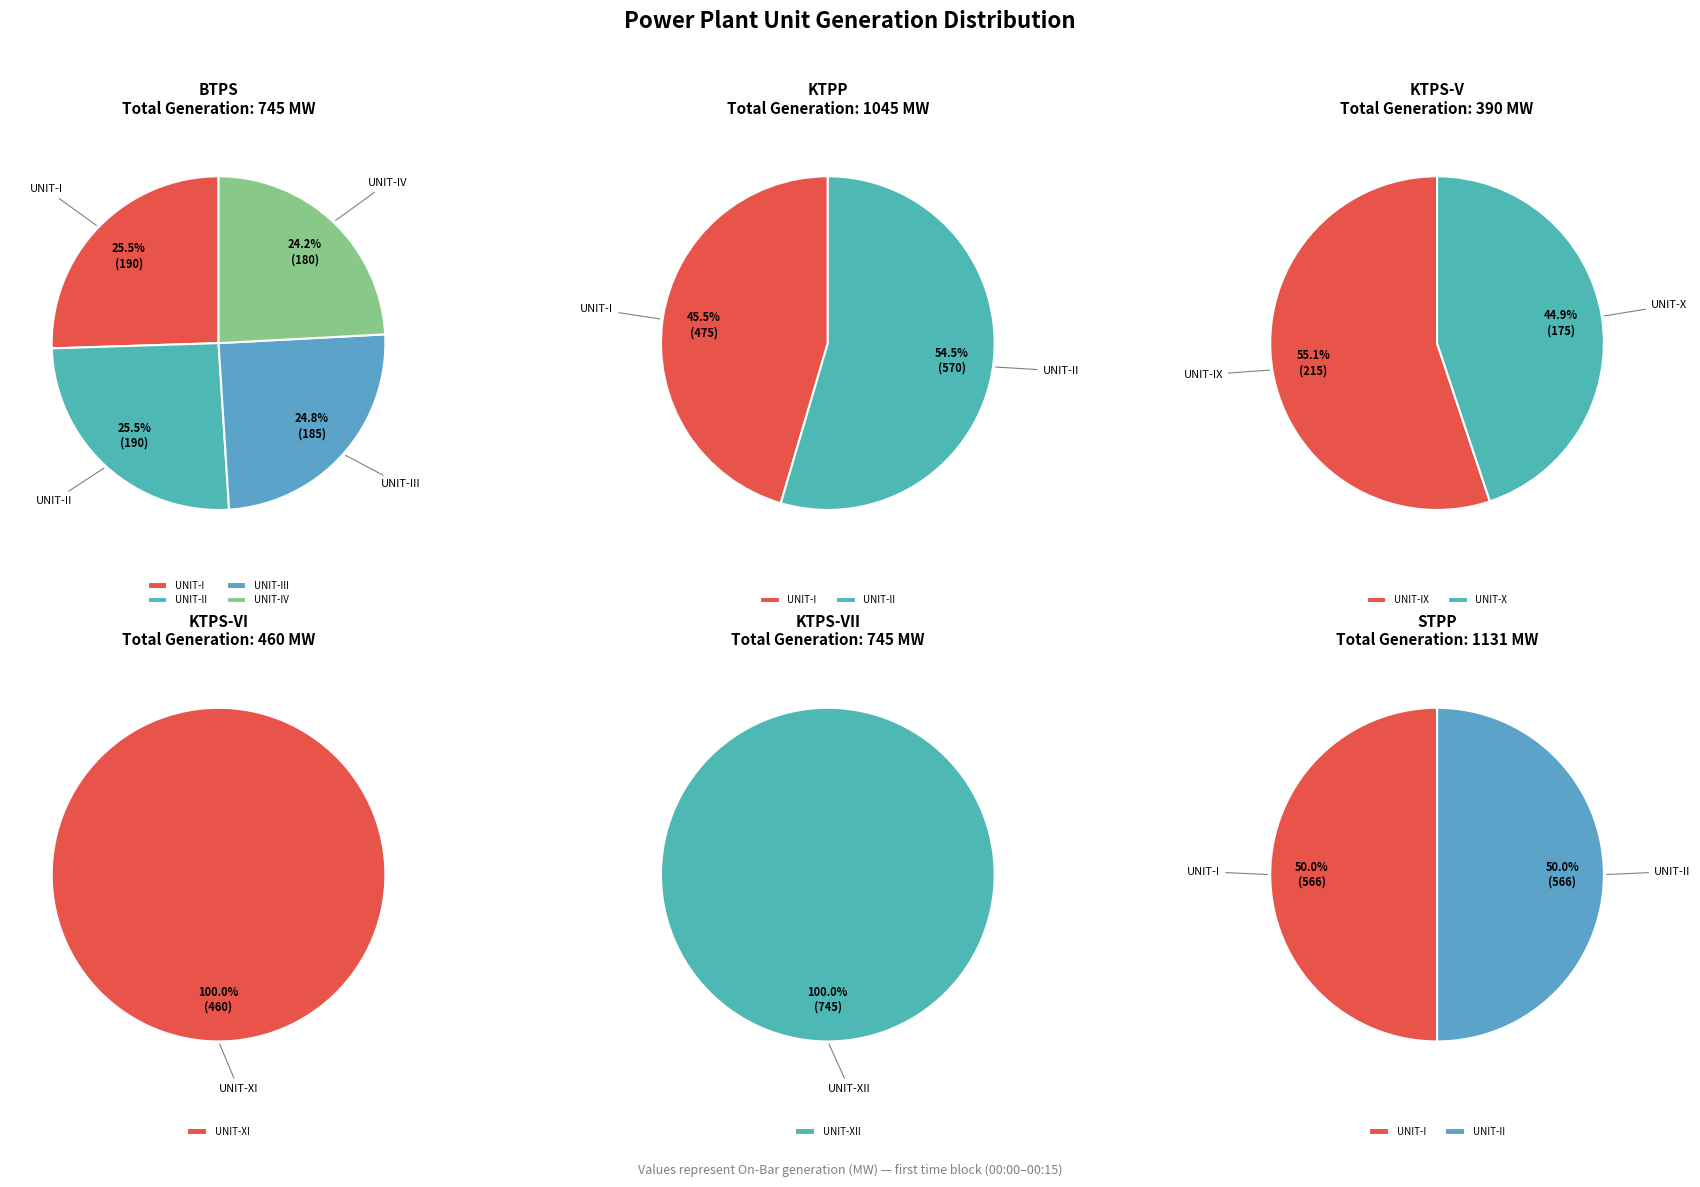

How much of the chart is everything except UNIT-IV?

75.8%